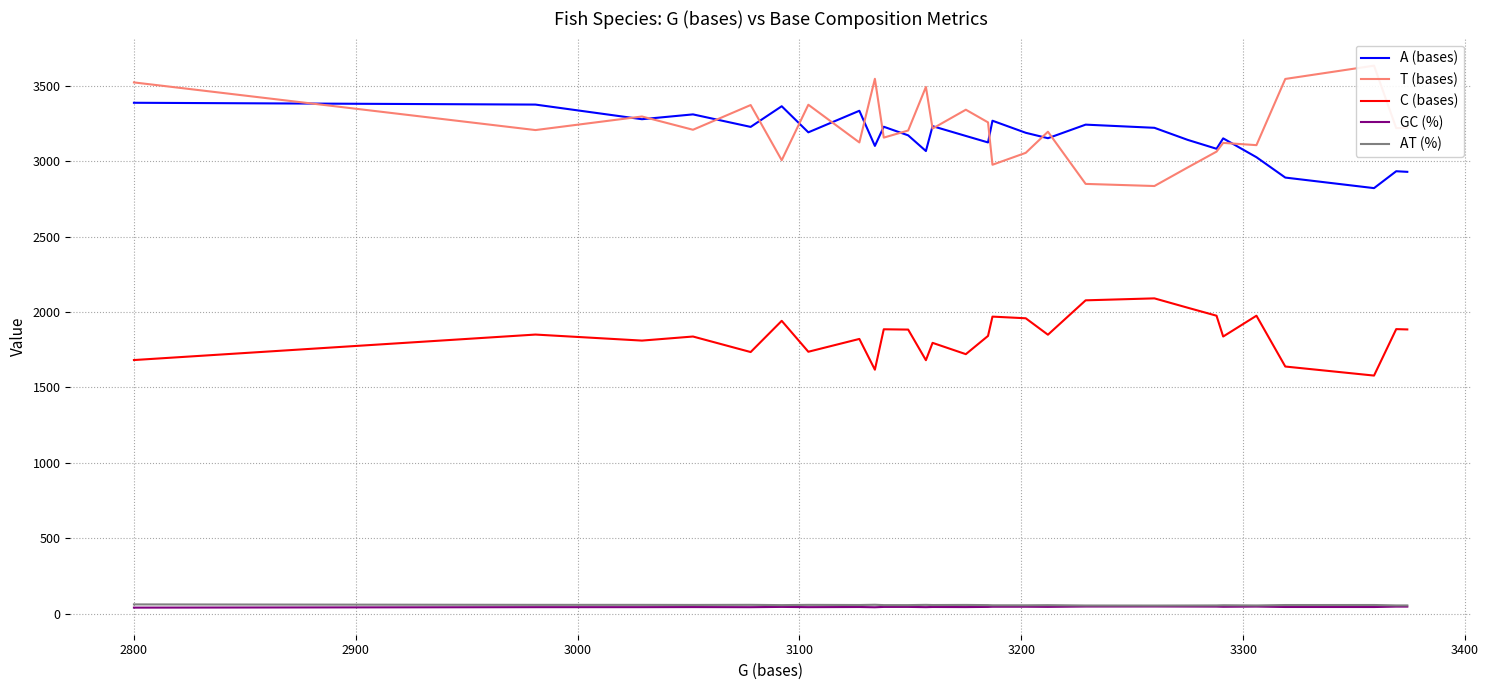

What is the difference between the maximum and second lowest values in the A (bases) series?

496.0